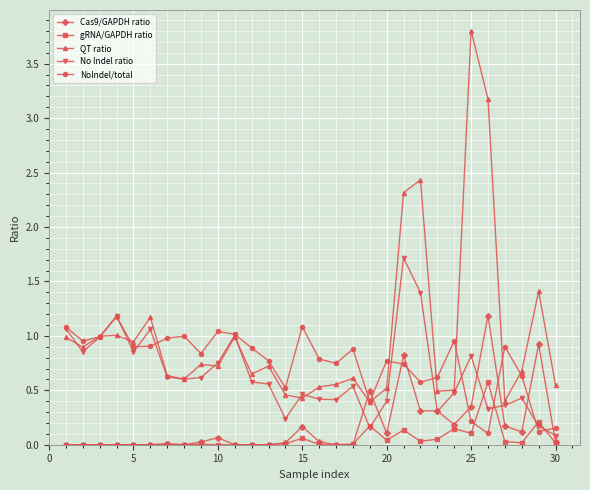

What is the maximum value for NoIndel/total?

1.2